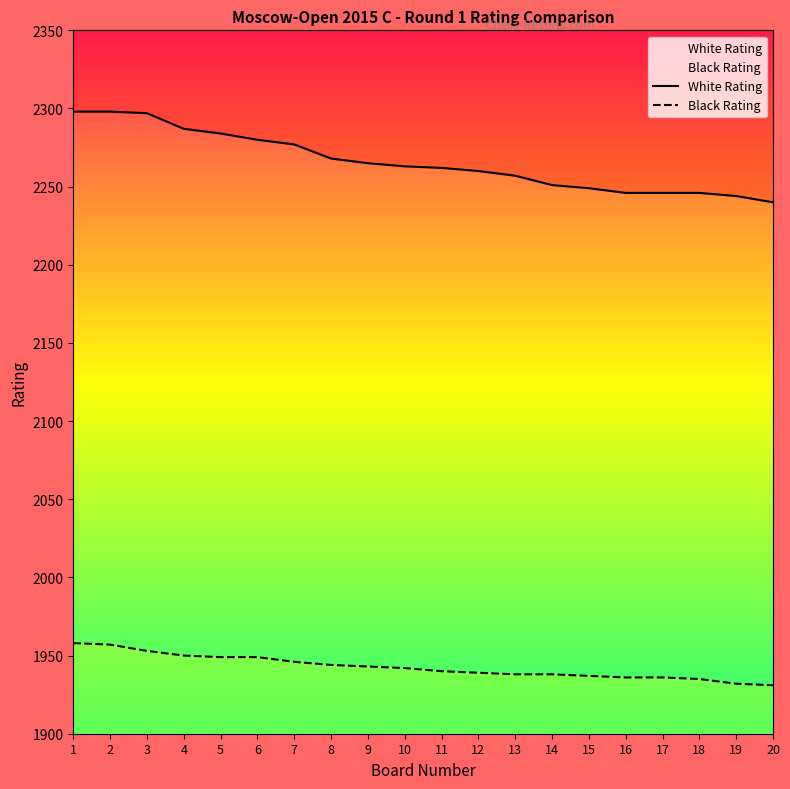

What is the spread (max minus min) of values at 10?

321